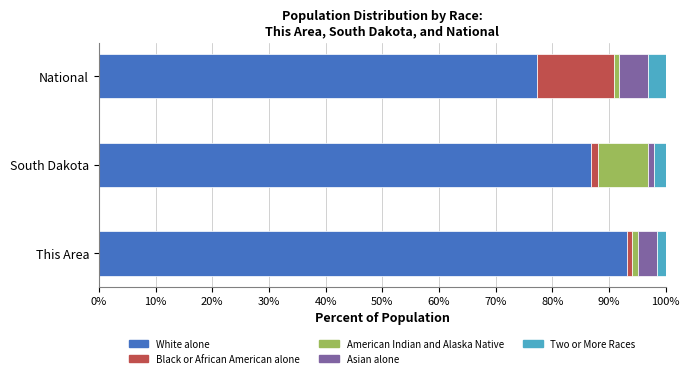

At which label does White alone reach its peak?

This Area